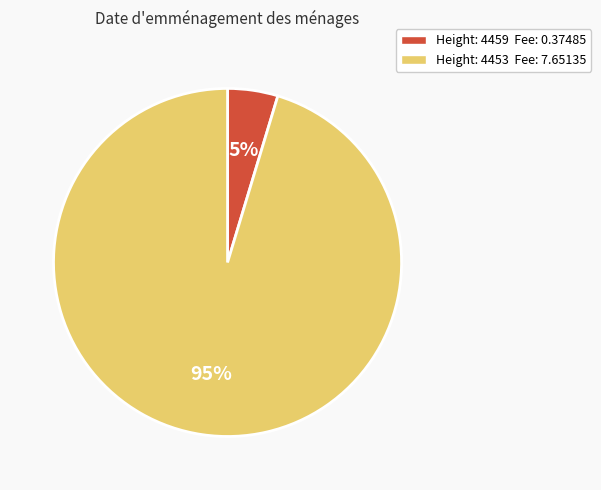

Is there any slice that represents more than half of the pie?

Yes